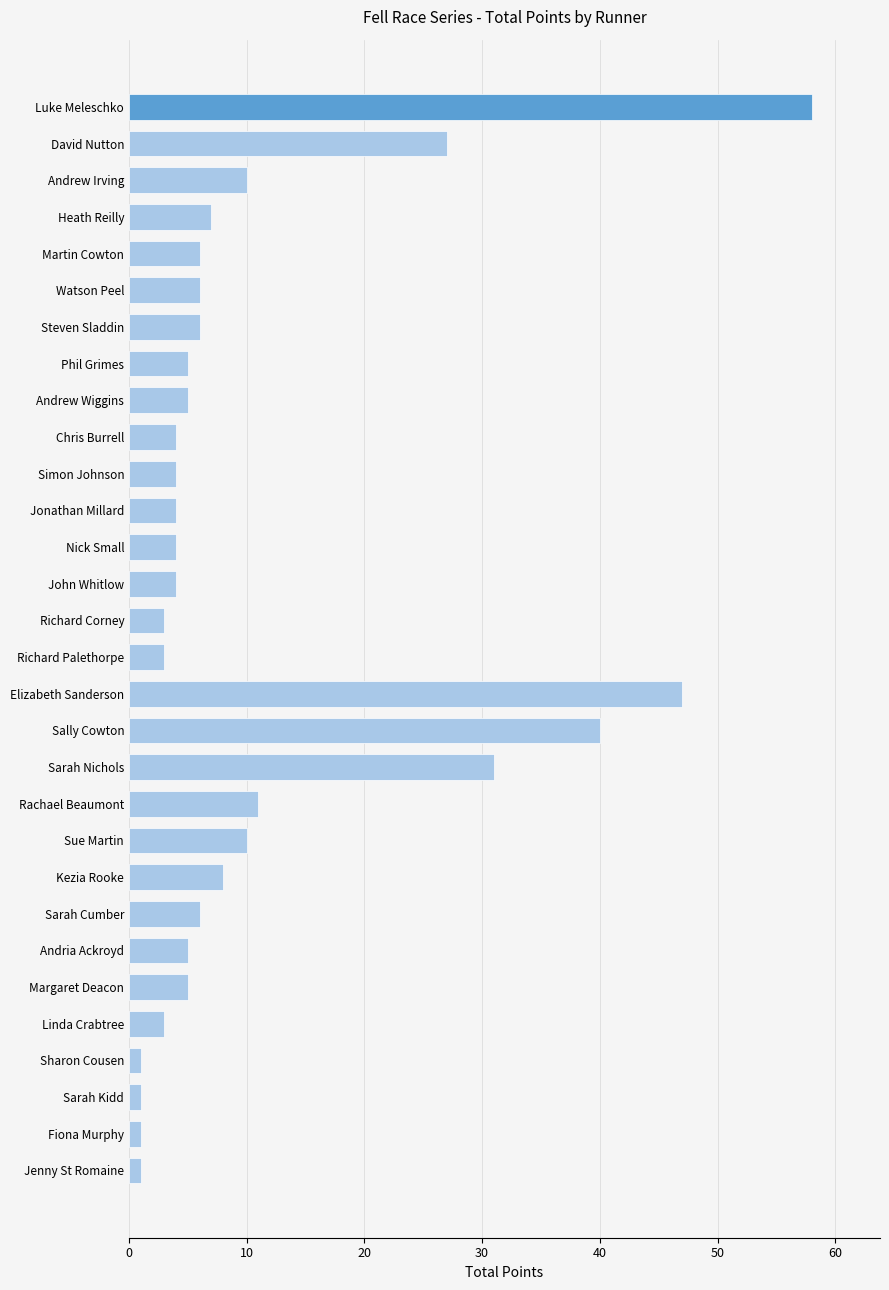

Does the chart contain any negative values?

No